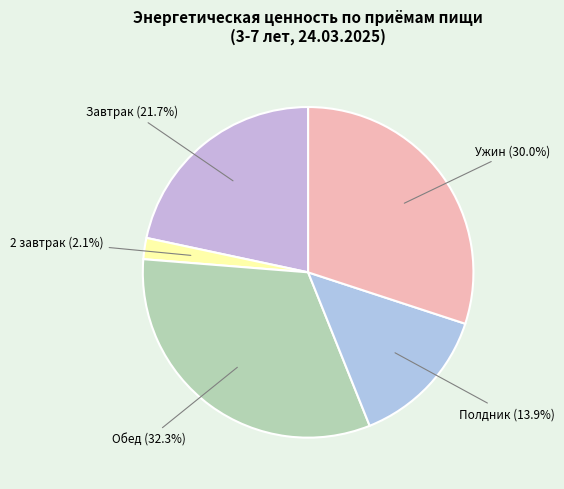

Rank the categories by value from highest to lowest.

Обед, Ужин, Завтрак, Полдник, 2 завтрак